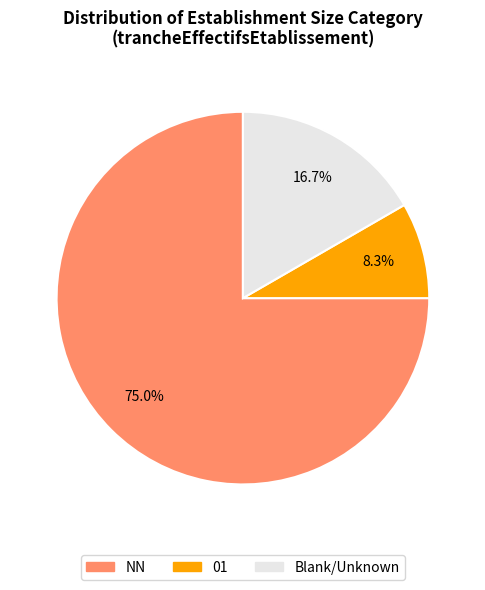

To the nearest percent, what is the difference between the largest and smallest slice percentages?

67%